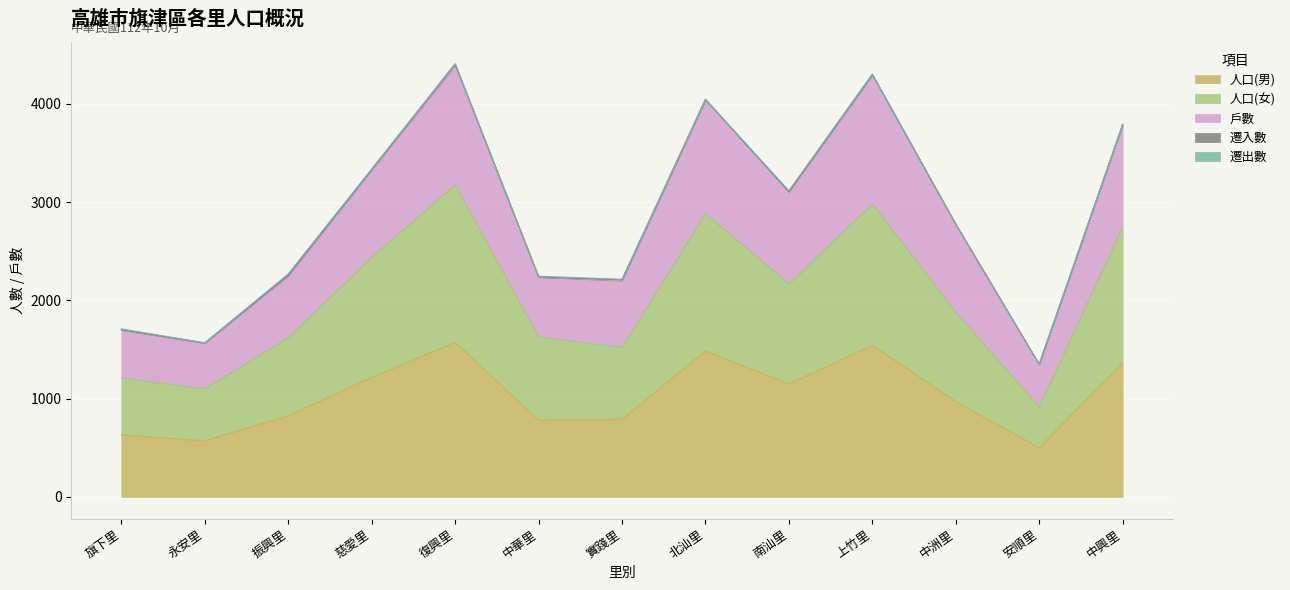

Is it true that 人口(男) equals 402 at 旗下里?

False